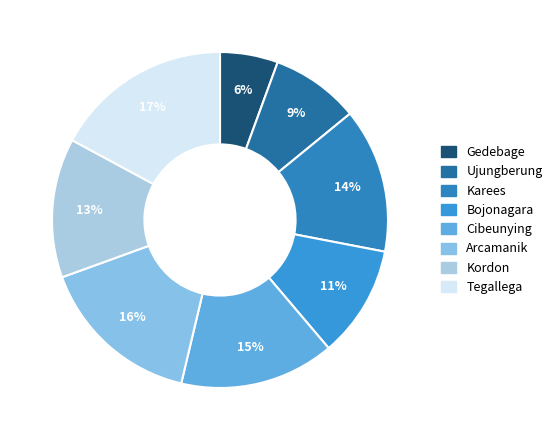

Does Arcamanik account for over 50% of the chart?

No